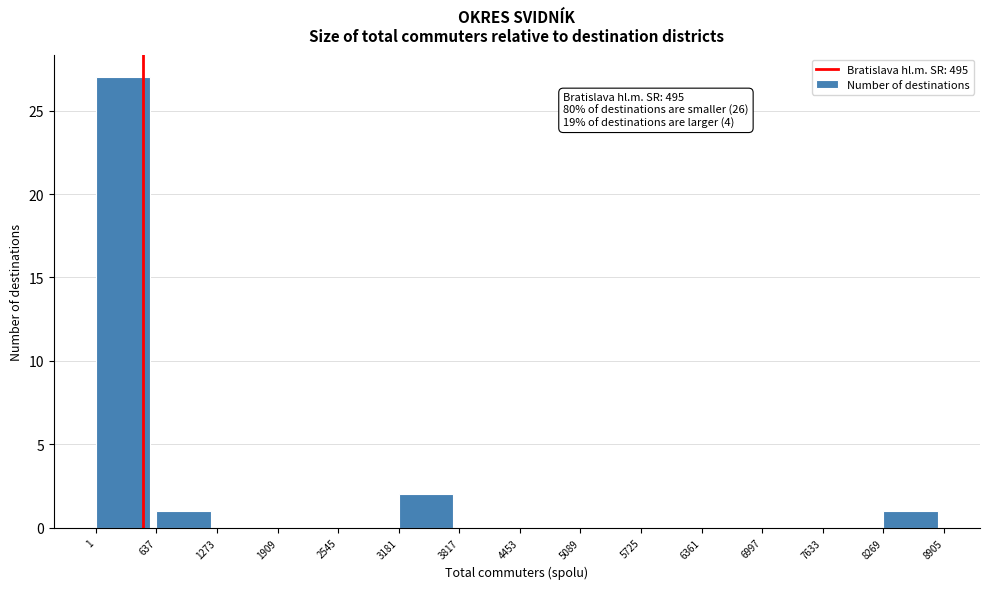

Which range on the x-axis has the tallest bar?

1 to 637